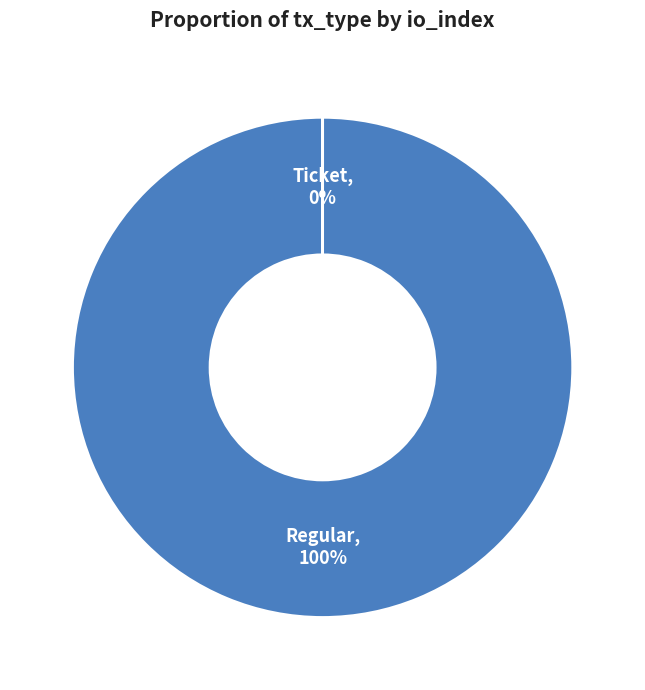

To the nearest percent, what is the difference between the largest and smallest slice percentages?

100%